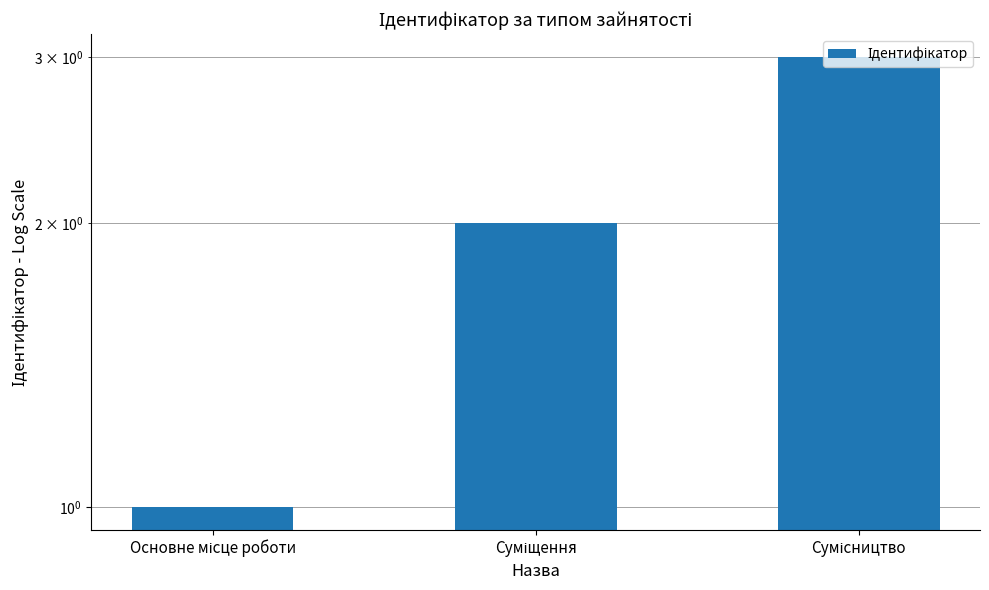

Between Сумісництво and Основне місце роботи, which is larger?

Сумісництво